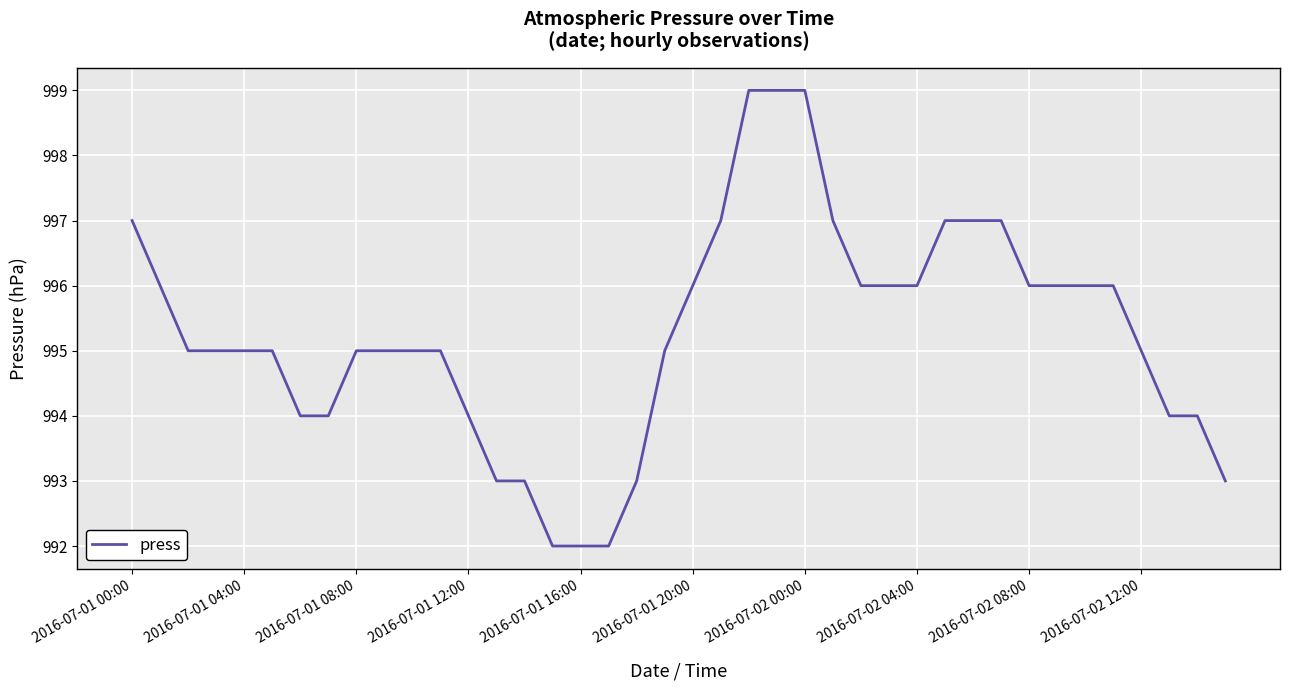

Count the values in the range 994 to 996.

24